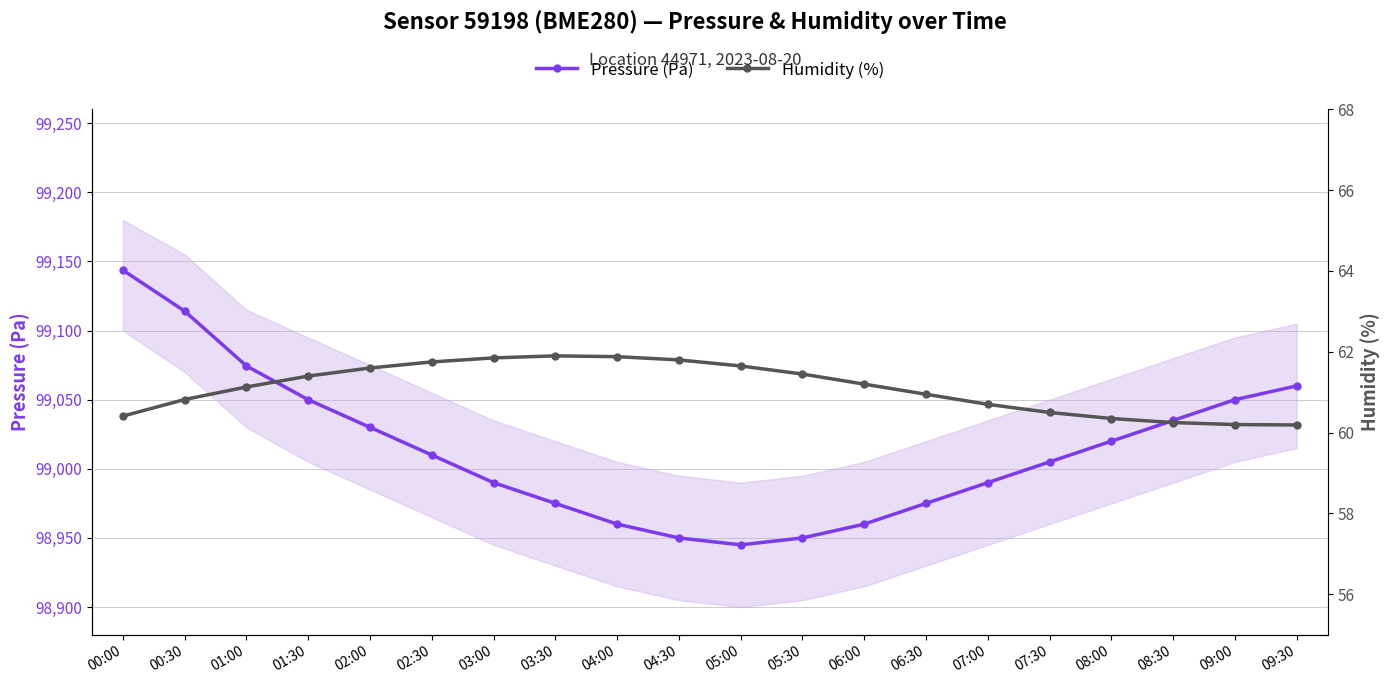

How many lines are shown in the chart?

2